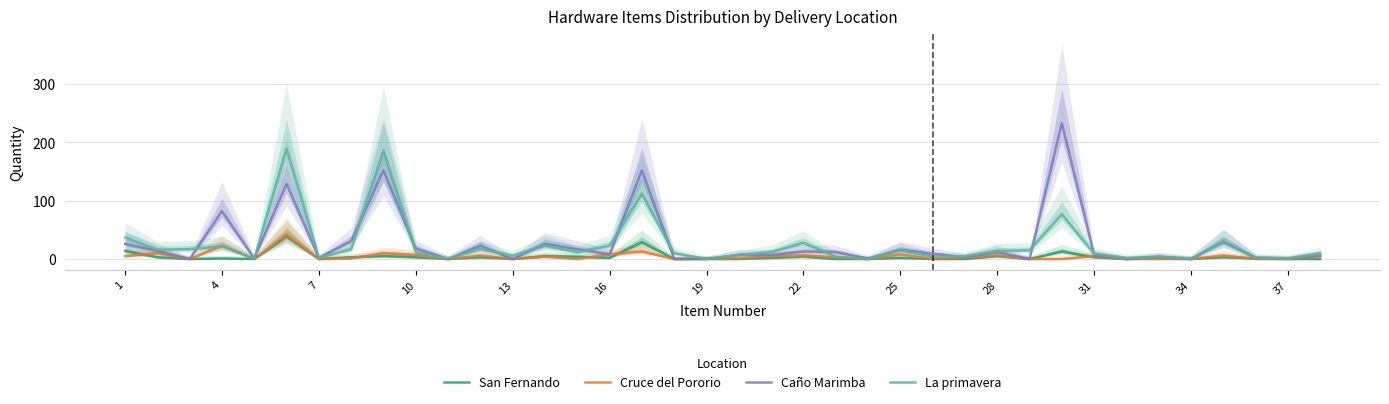

What is the difference between the second highest and second lowest values in the San Fernando series?

29